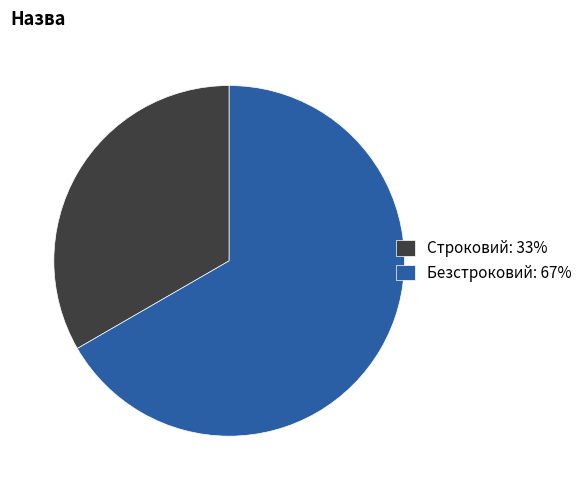

What is the ratio of the value at Безстроковий to the value at Строковий?

2.0